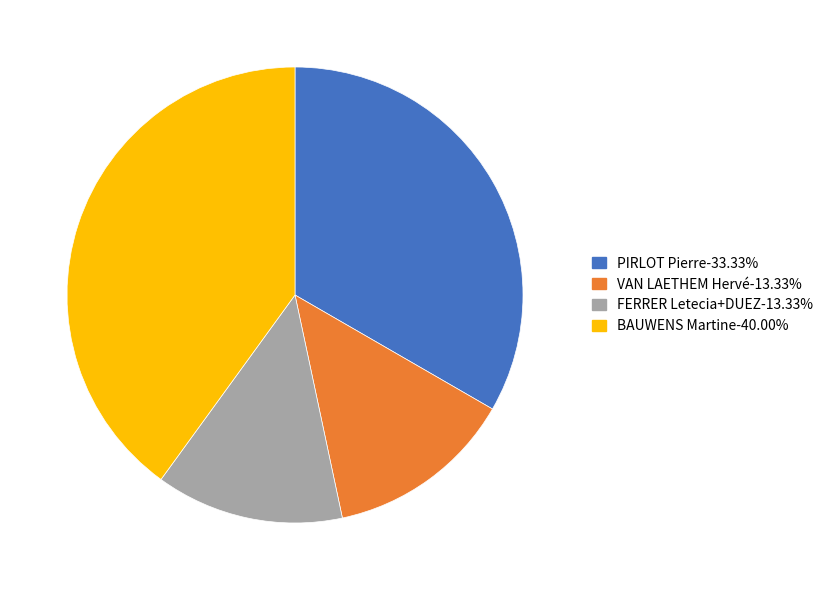

Is there any slice that represents more than half of the pie?

No